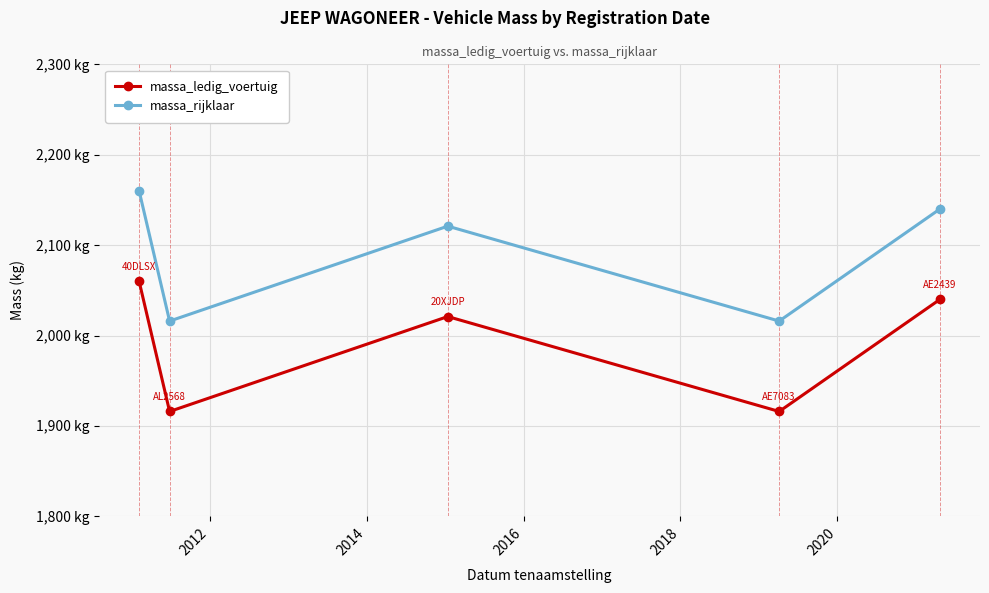

What are all the series names shown in the legend?

massa_ledig_voertuig, massa_rijklaar